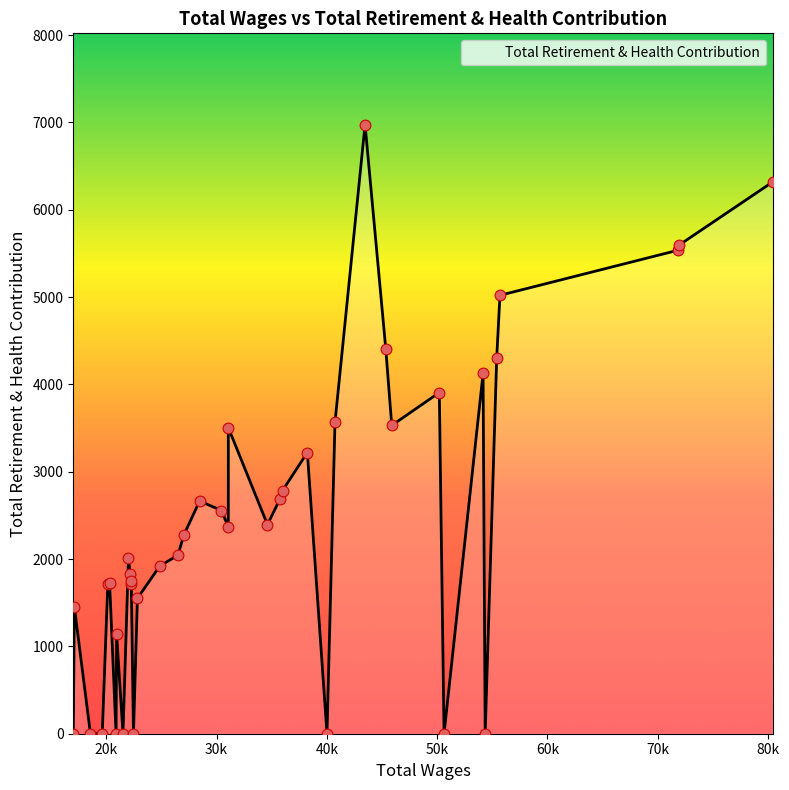

What is the difference between the maximum and minimum values?

6974